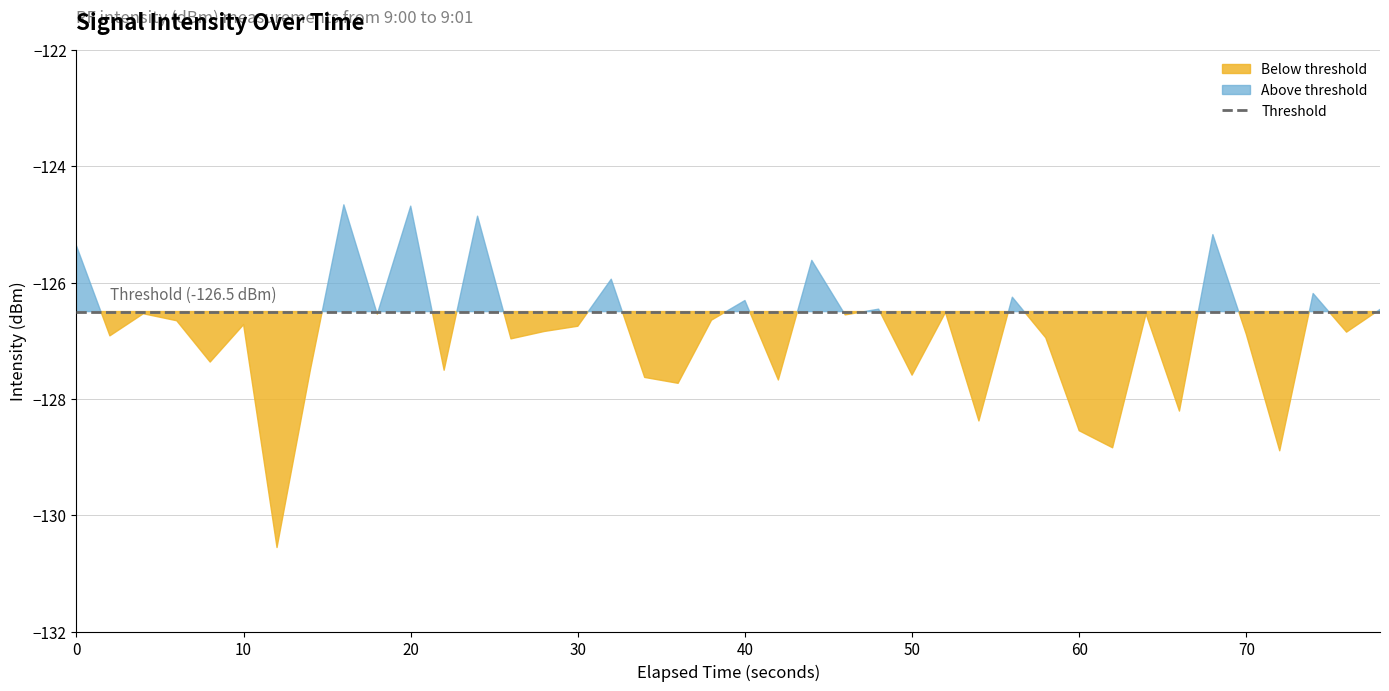

What is the difference between the maximum and minimum values?

5.9